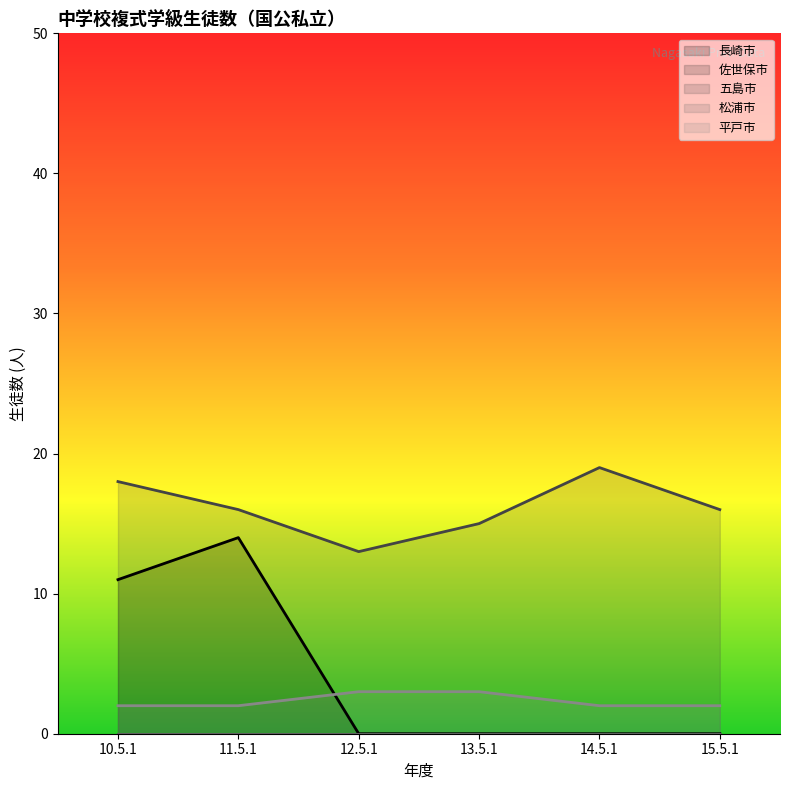

What is the sum of the 五島市 values at 13.5.1 and 15.5.1?

31